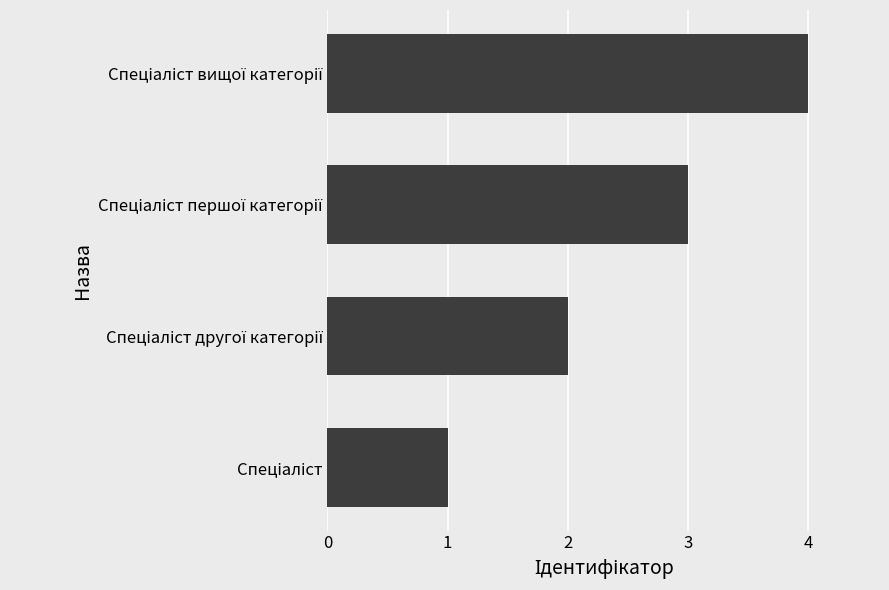

What is the difference between the maximum and minimum values?

3